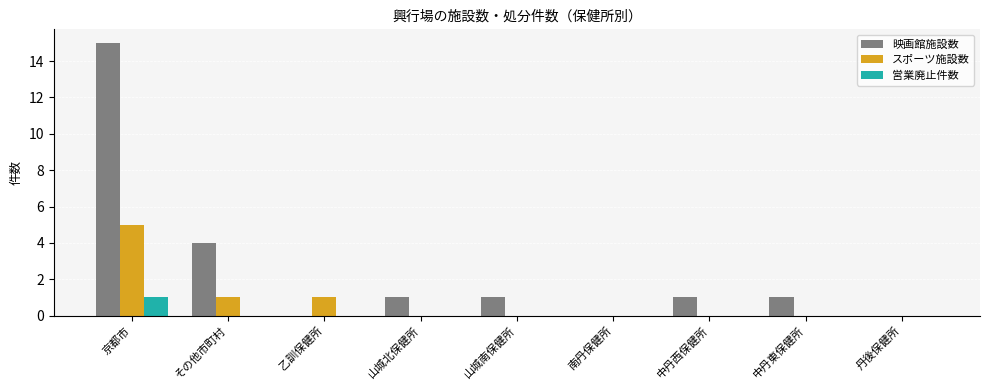

The value of 映画館施設数 at 中丹西保健所 is 1. True or false?

True